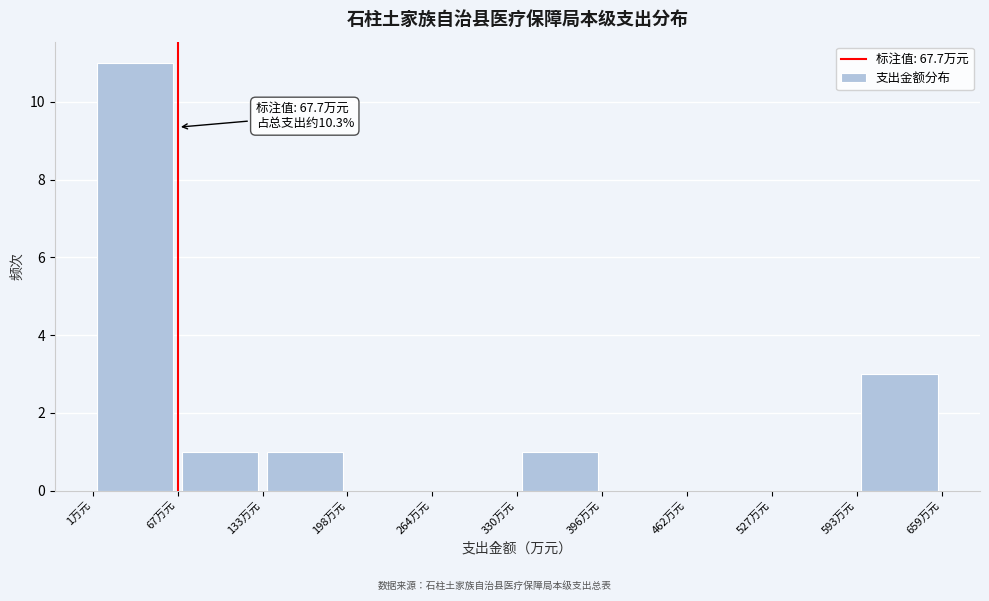

Which range on the x-axis has the tallest bar?

0 to 70